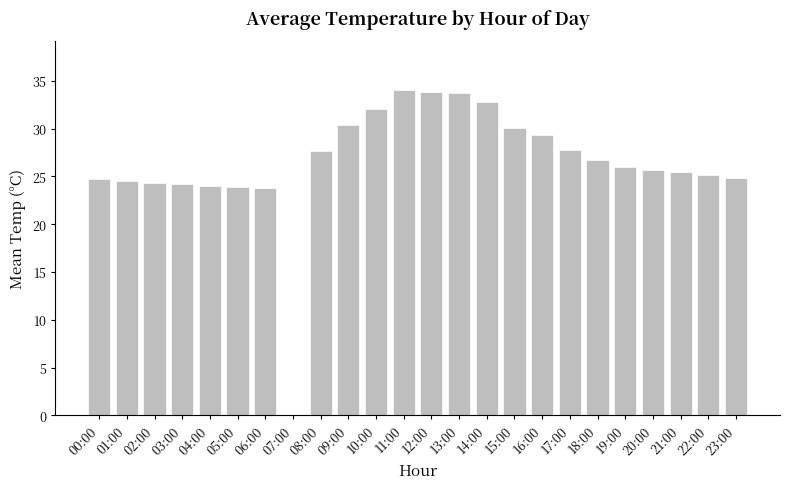

True or false: the data shows 12.7 at 12:00.

False